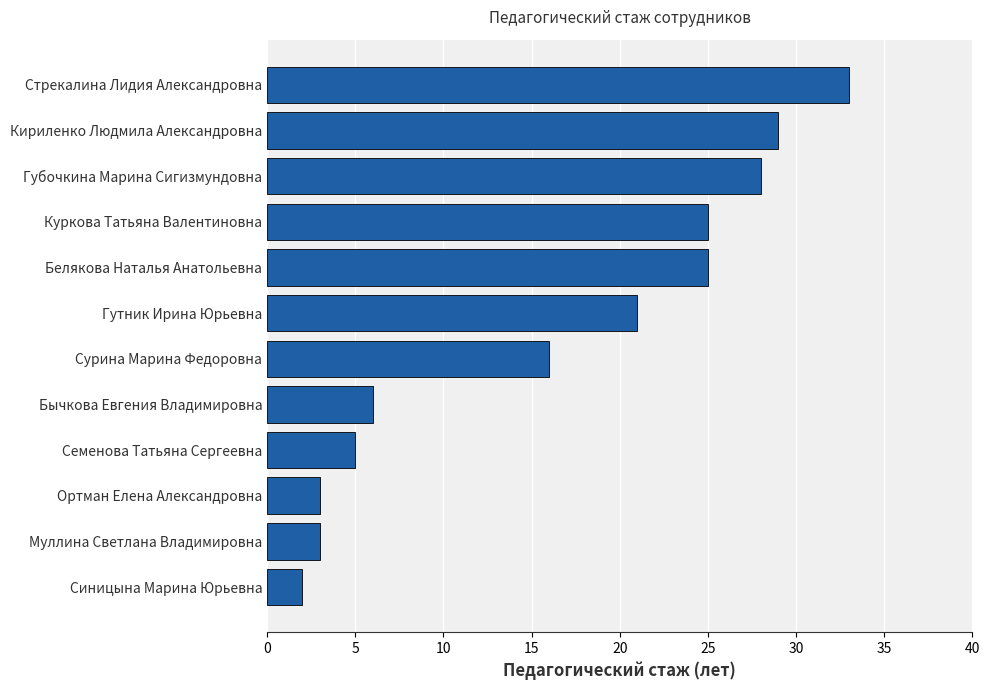

What is the average value?

16